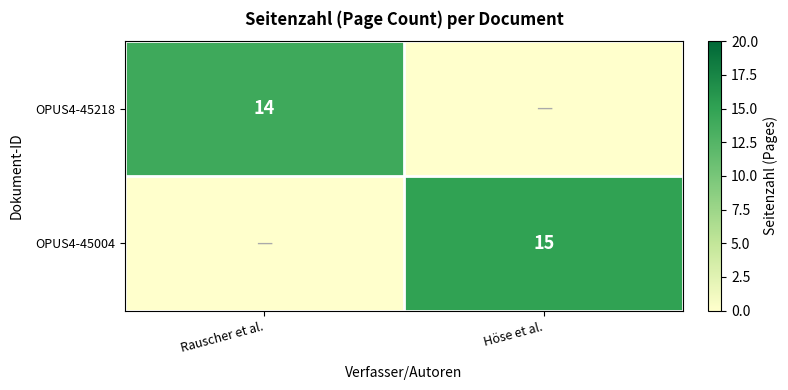

At which category is the sum across all series the highest?

Höse et al.